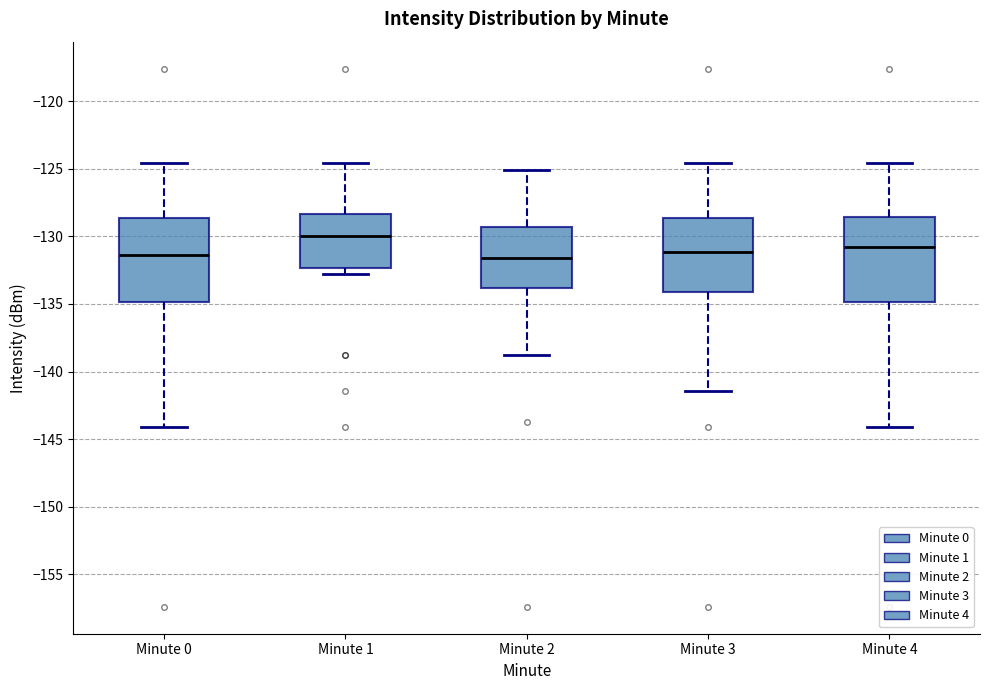

Reading left to right, transcribe this box plot: for each box, give where its median line is, the range the box spans, and where its two whiskers end, as read against the y-axis. The values are not printed on the chart, so give them approximately, as read against the axis.

Minute 0: median -131.5, box -135.0 to -128.5, whiskers -144.0 to -124.5
Minute 1: median -130.0, box -132.5 to -128.5, whiskers -133.0 to -124.5
Minute 2: median -131.5, box -134.0 to -129.5, whiskers -139.0 to -125.0
Minute 3: median -131.0, box -134.0 to -128.5, whiskers -141.5 to -124.5
Minute 4: median -131.0, box -135.0 to -128.5, whiskers -144.0 to -124.5